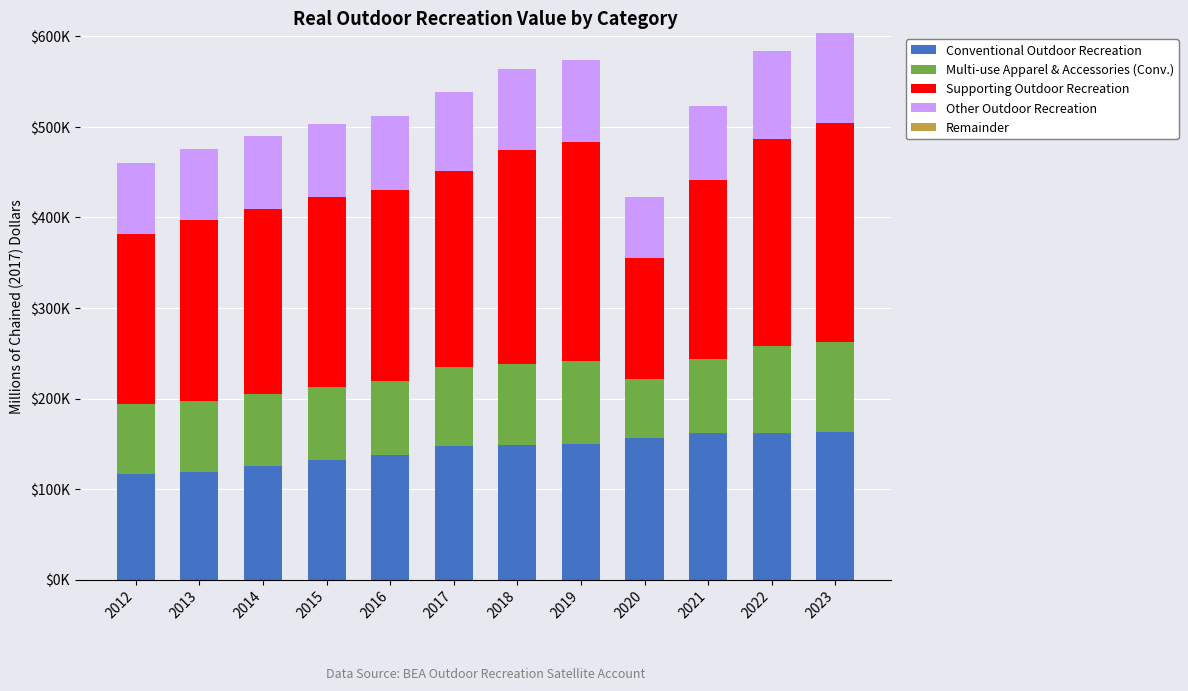

What is the sum of all Supporting Outdoor Recreation values?

2509375